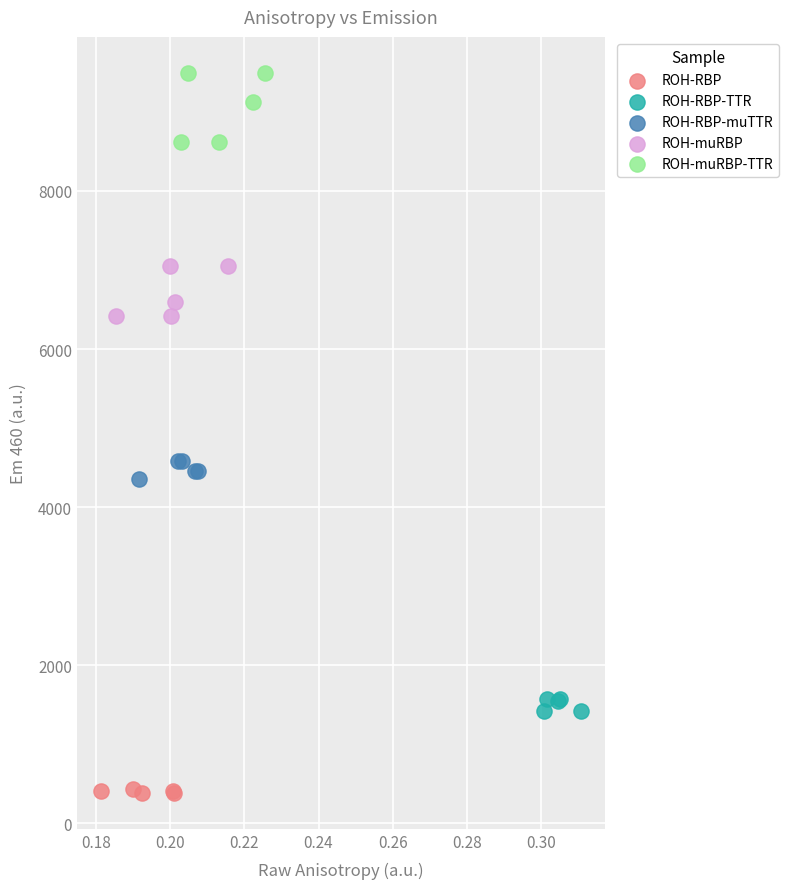

Which series has the largest Y range (max minus min)?

ROH-muRBP-TTR